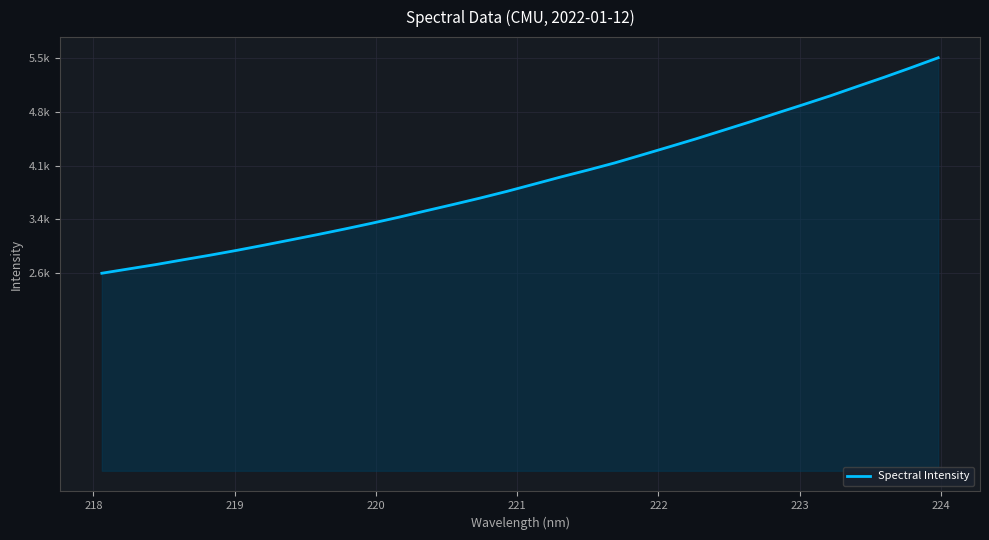

Is this an area chart (filled region under the line)?

Yes